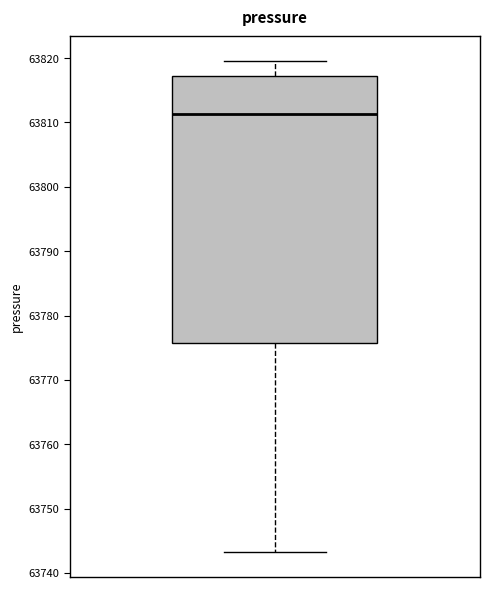

Transcribe this box plot: give where the median line is, the range the box spans, and where the two whiskers end, as read against the y-axis. The values are not printed on the chart, so give them approximately, as read against the axis.

median 63811, box 63776 to 63817, whiskers 63743 to 63820